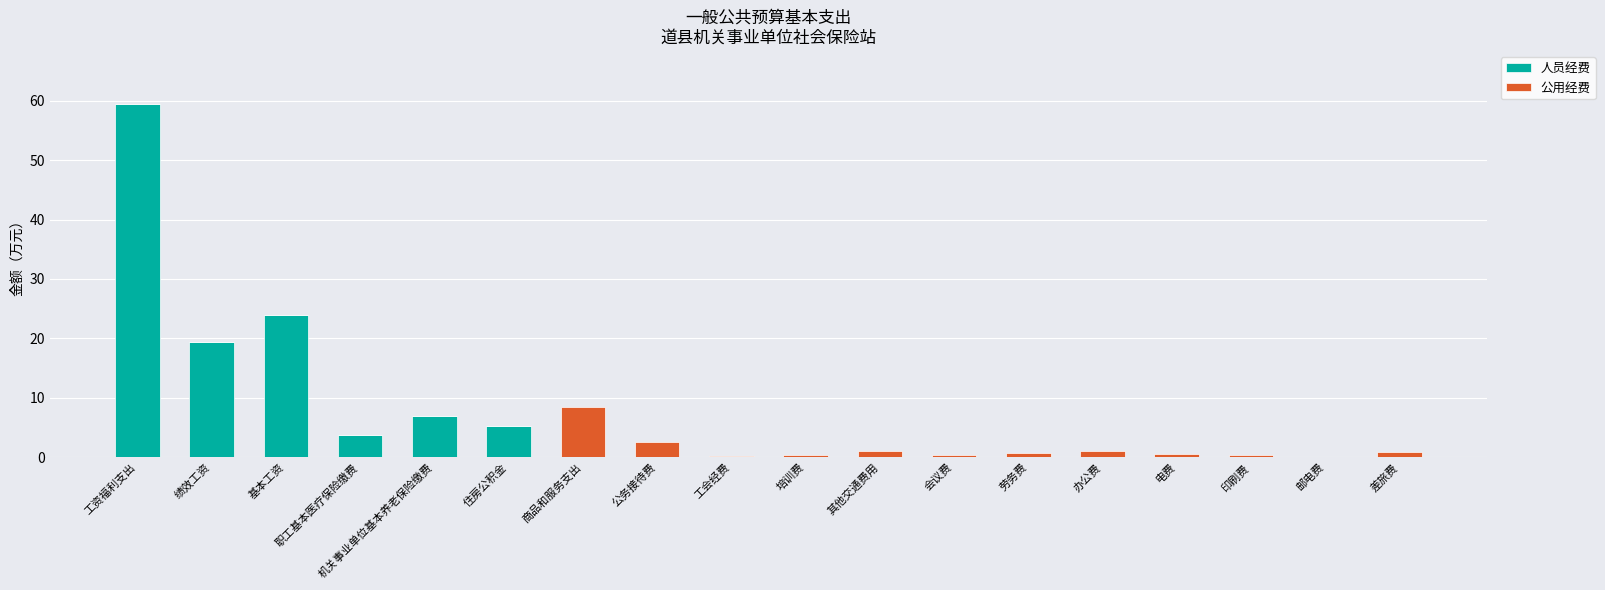

At which category is the sum across all series the highest?

工资福利支出